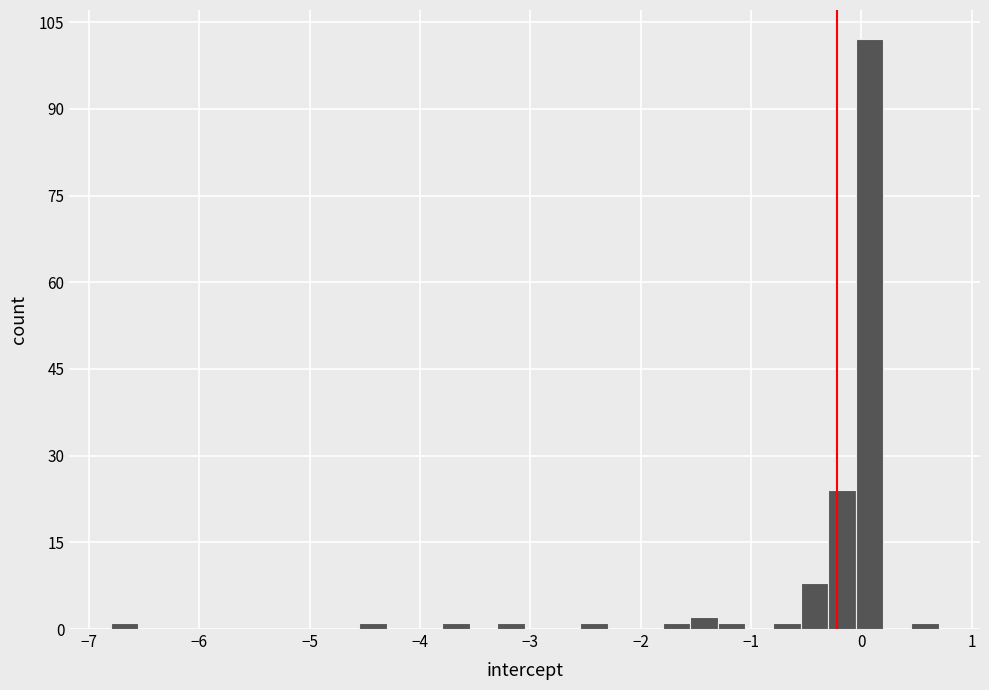

Read against the x-axis, roughly where is the centre of the tallest bar?

0.1